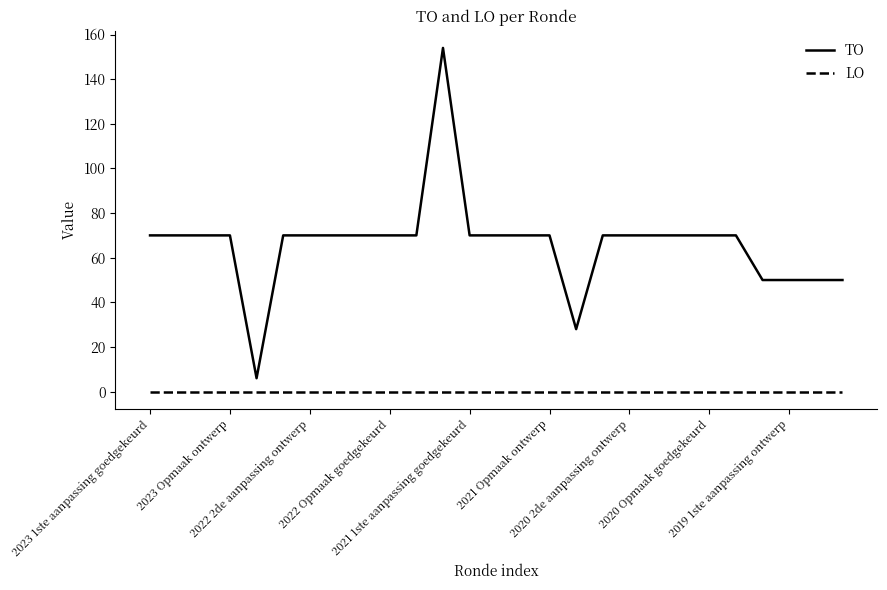

What is the minimum value for TO?

6